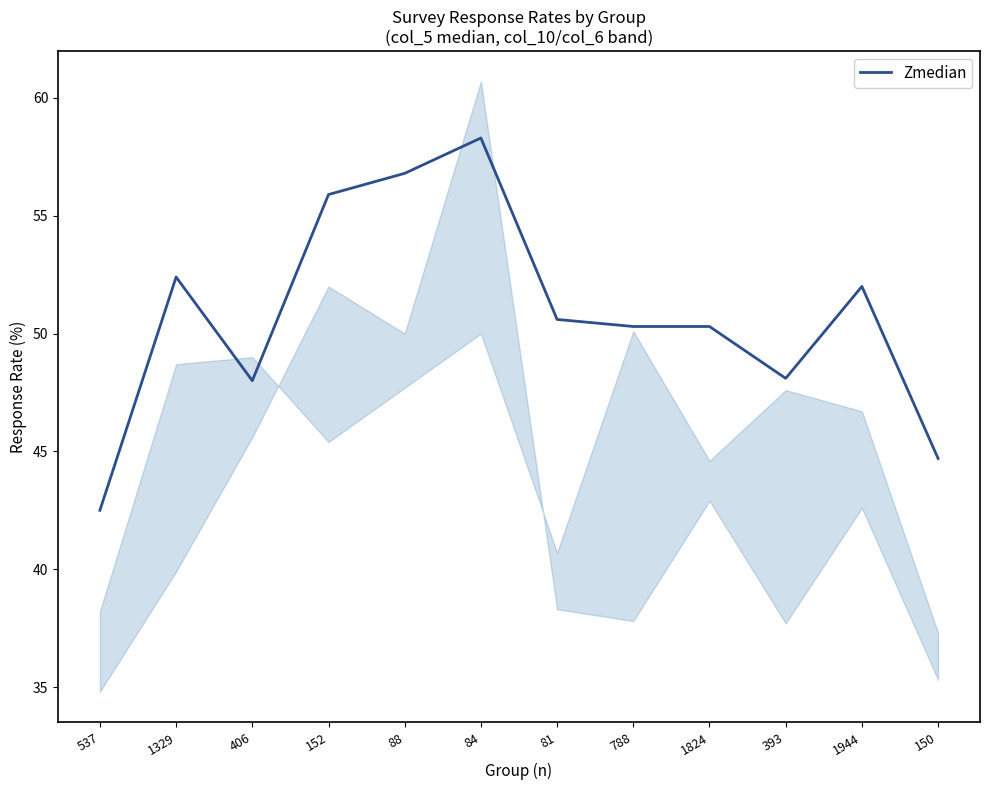

What is the value of the 1st point from the left?

42.5